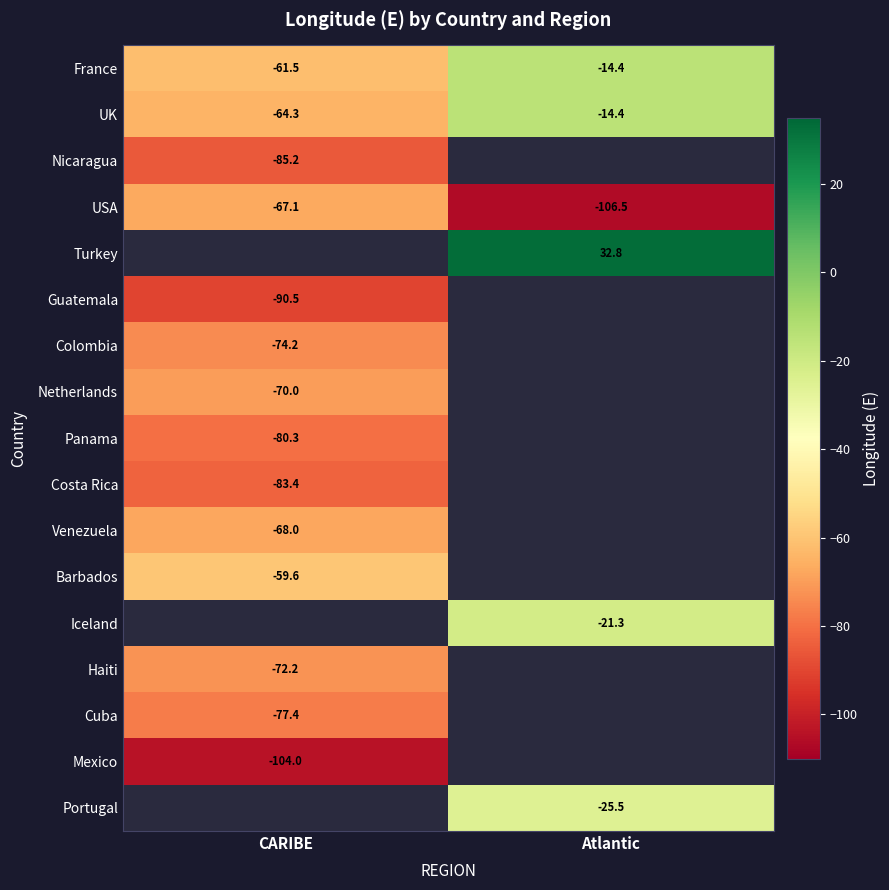

List the labels in order of UK value, smallest first.

CARIBE, Atlantic